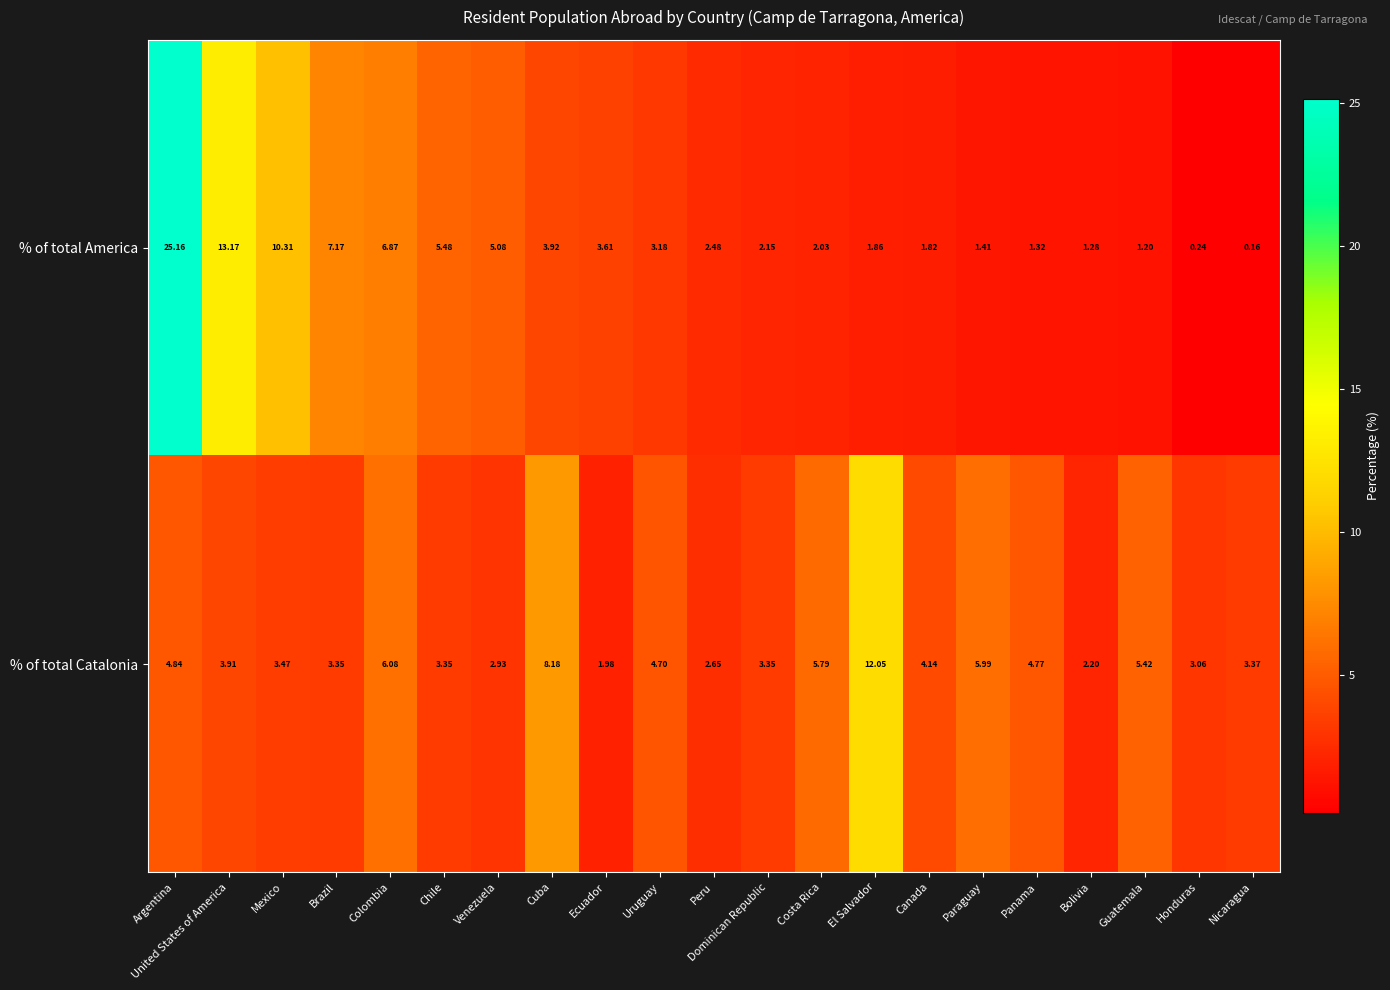

Where does the % of total Catalonia series first go above 3?

Argentina